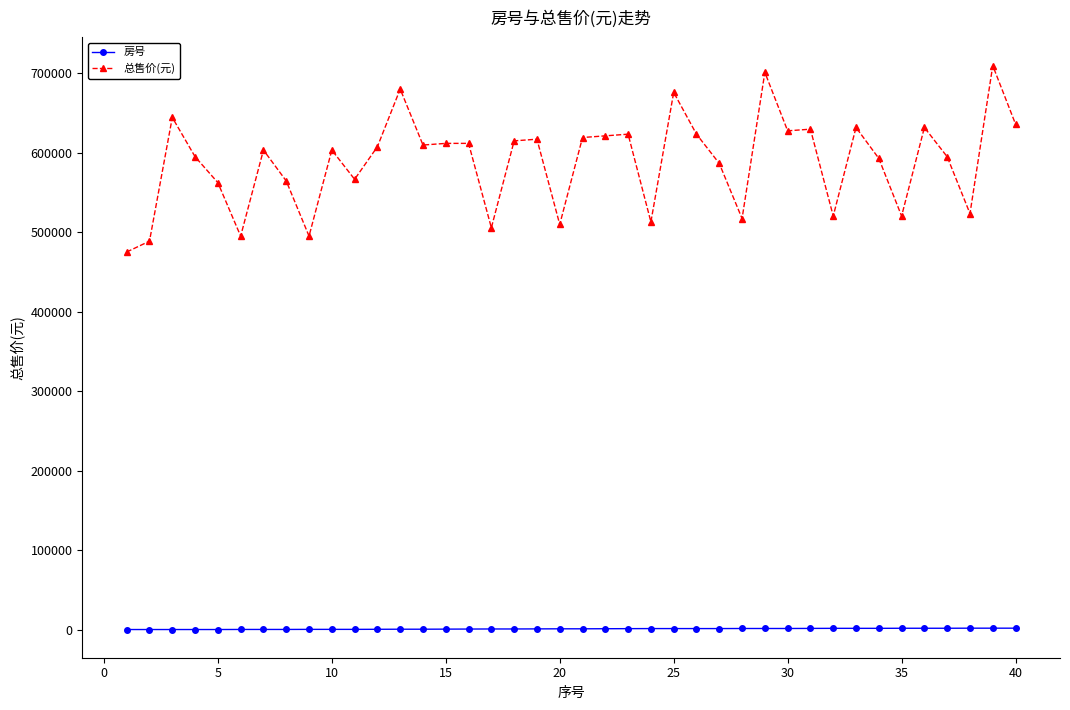

What is the maximum value shown in the chart?

709543.0